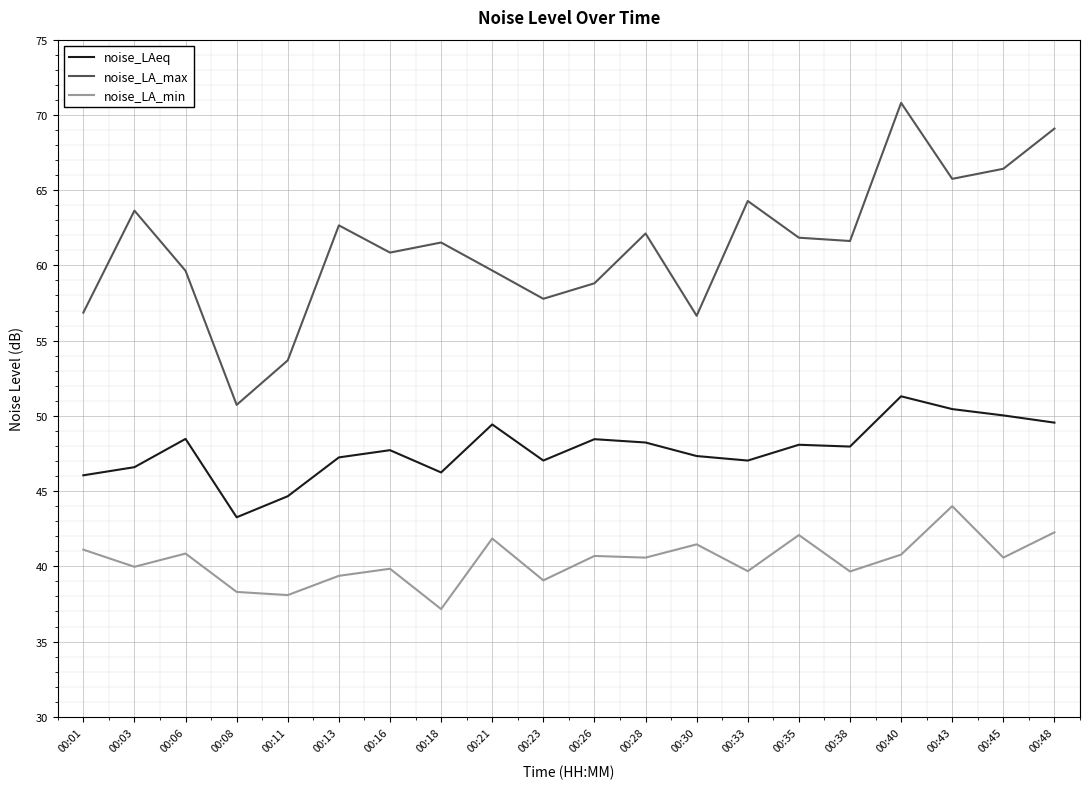

True or false: noise_LA_min and noise_LA_max cross at least once.

False